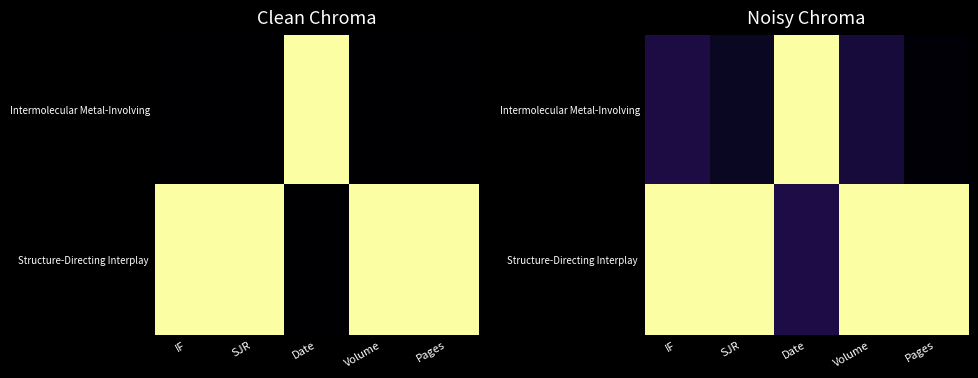

Is it true that Structure-Directing Interplay equals 1.0 at SJR?

True